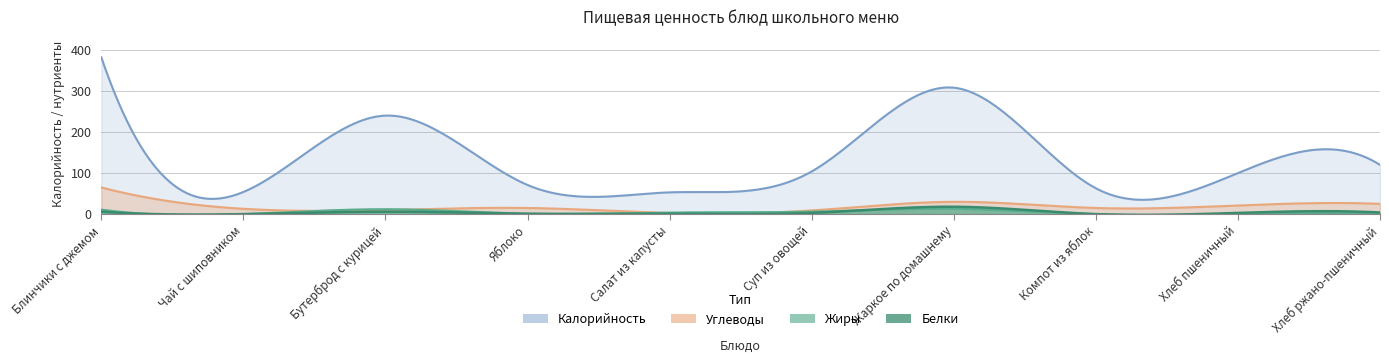

Which series has the widest spread of values?

Калорийность